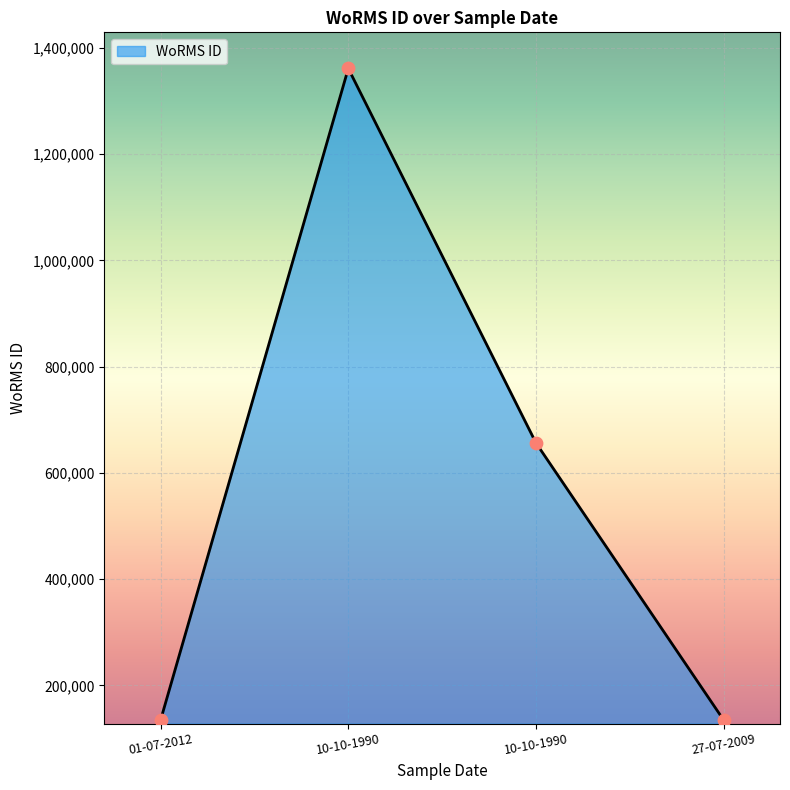

What is the ratio of the value at 10-10-1990 to the value at 27-07-2009?

4.9